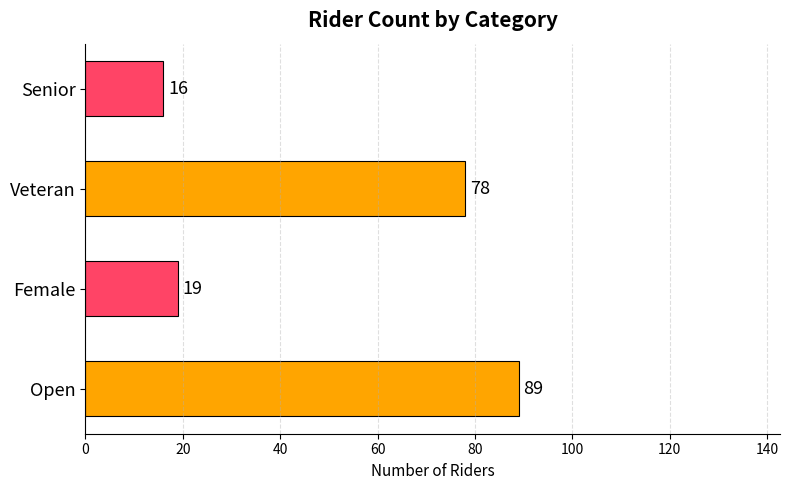

What is the minimum value shown in the chart?

16